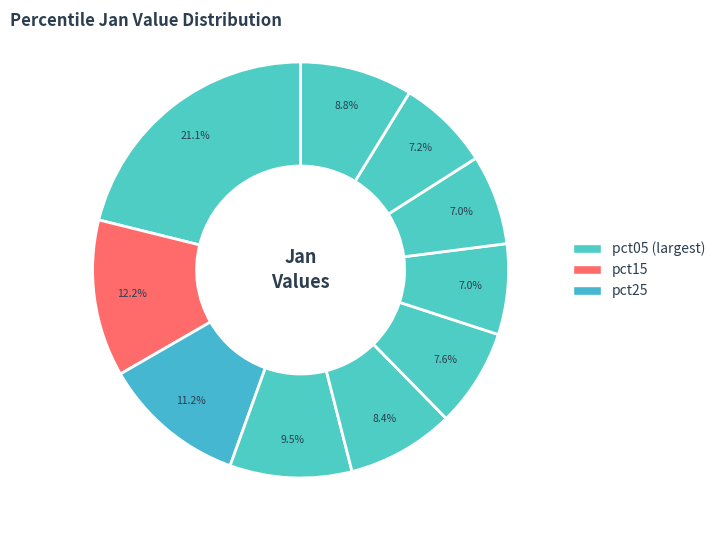

To the nearest percent, what is the average slice percentage?

10%